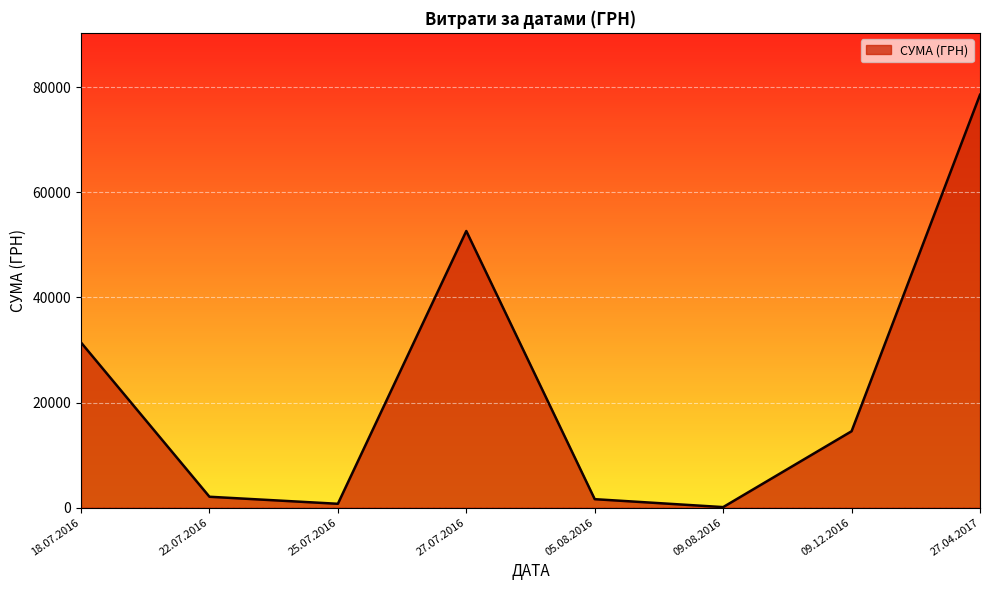

True or false: the data shows 14530.0 at 09.12.2016.

True